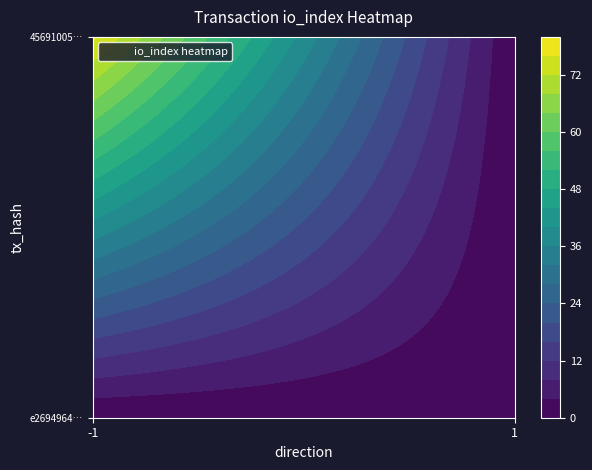

What is the sum of the 456910058bb2cf842b93a1fec9fa3c34d3bb01e values at direction and io_index?

78